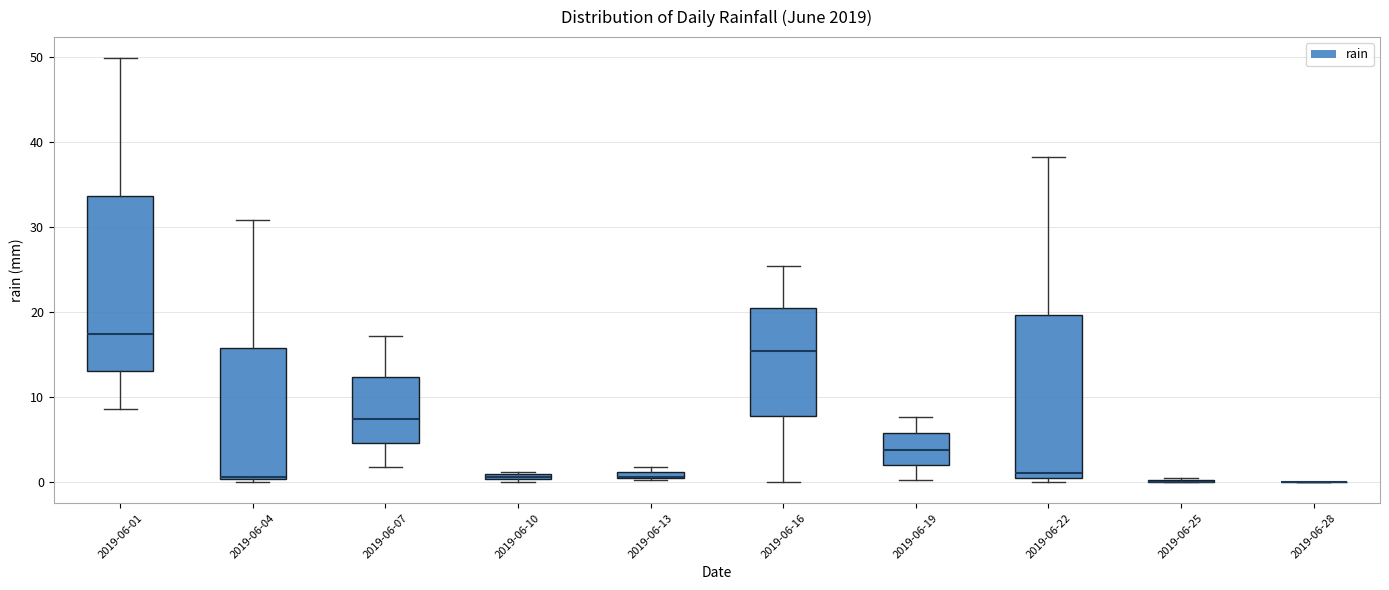

Which box is the tallest, from its lower edge to its upper edge?

2019-06-01